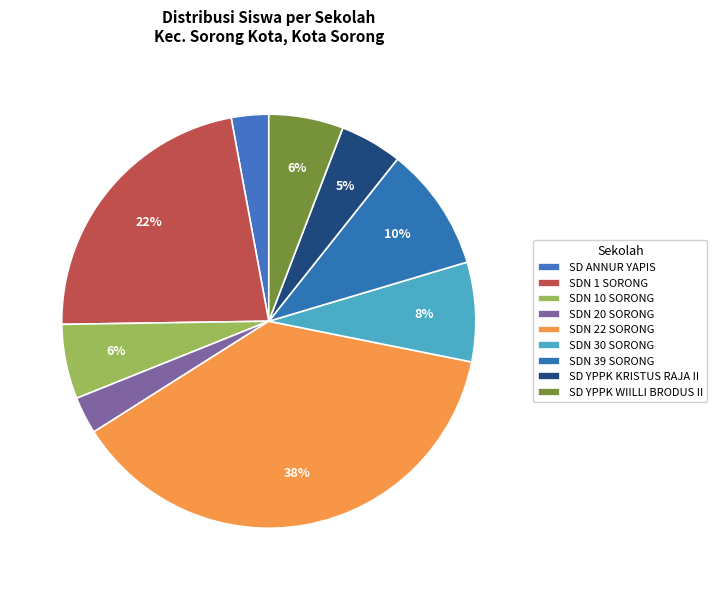

How many slices are in this pie chart?

9